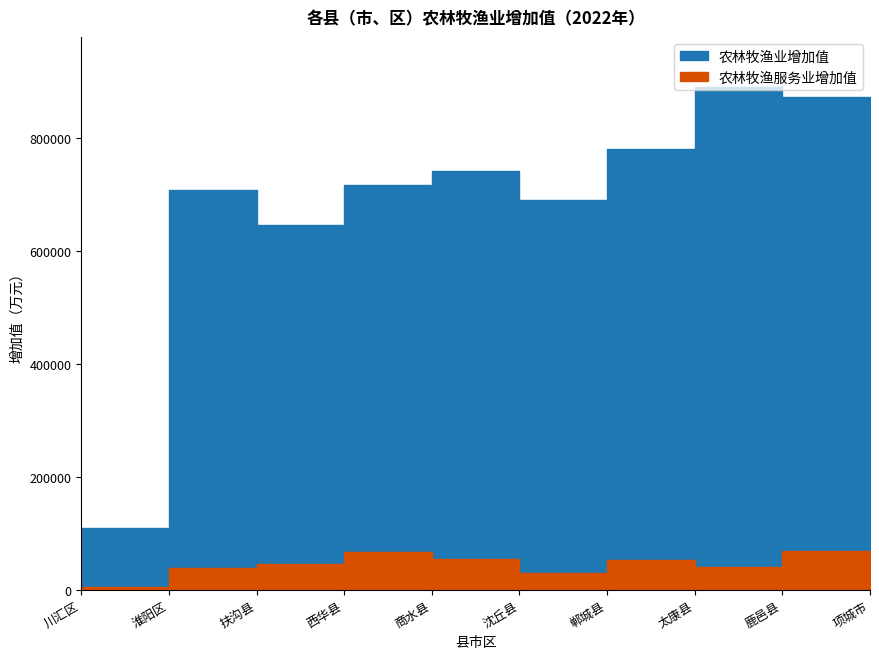

What is the total value across all series at 西华县?

785139